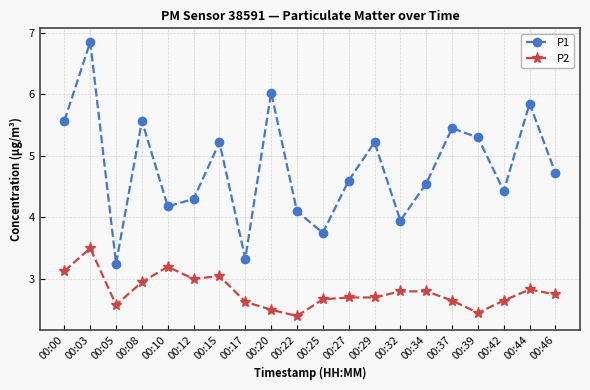

Which label corresponds to the largest value in the chart?

00:03